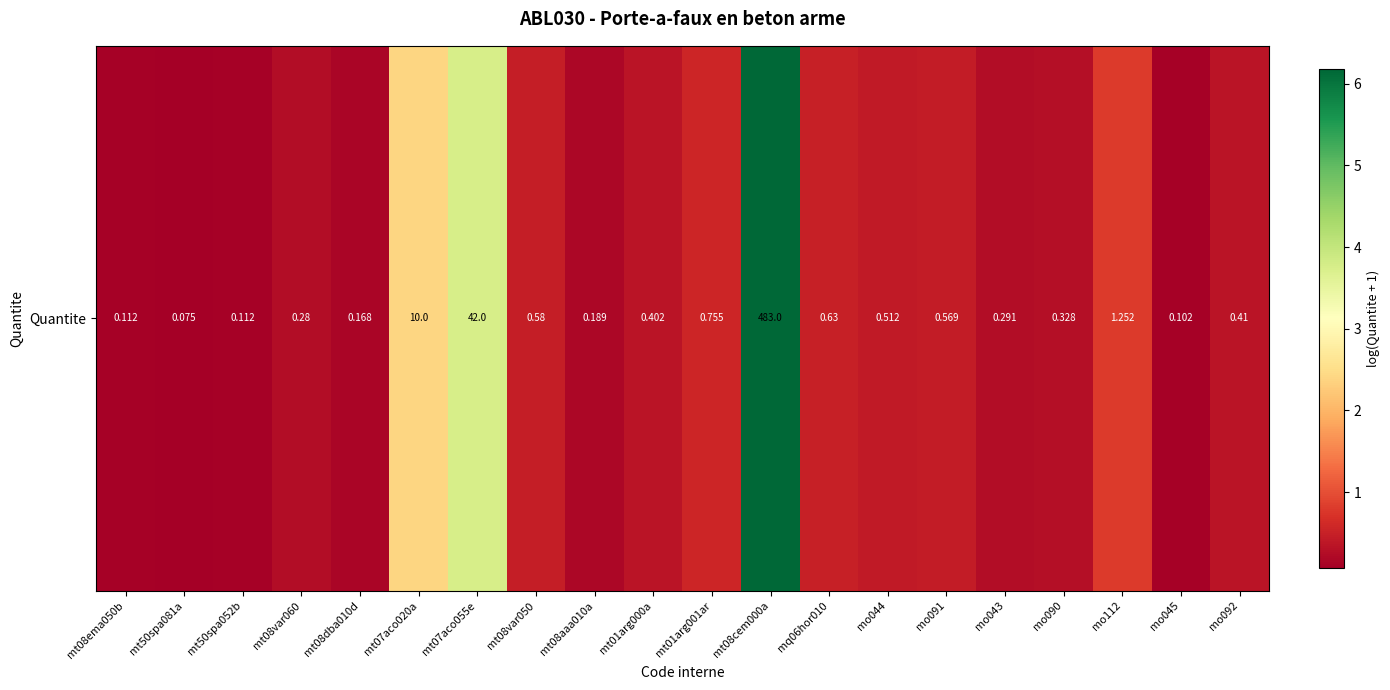

Reading left to right, extract all data points from this chart.

mt08ema050b=0.1	mt50spa081a=0.1	mt50spa052b=0.1	mt08var060=0.2	mt08dba010d=0.2	mt07aco020a=2.4	mt07aco055e=3.8	mt08var050=0.5	mt08aaa010a=0.2	mt01arg000a=0.3	mt01arg001ar=0.6	mt08cem000a=6.2	mq06hor010=0.5	mo044=0.4	mo091=0.5	mo043=0.3	mo090=0.3	mo112=0.8	mo045=0.1	mo092=0.3